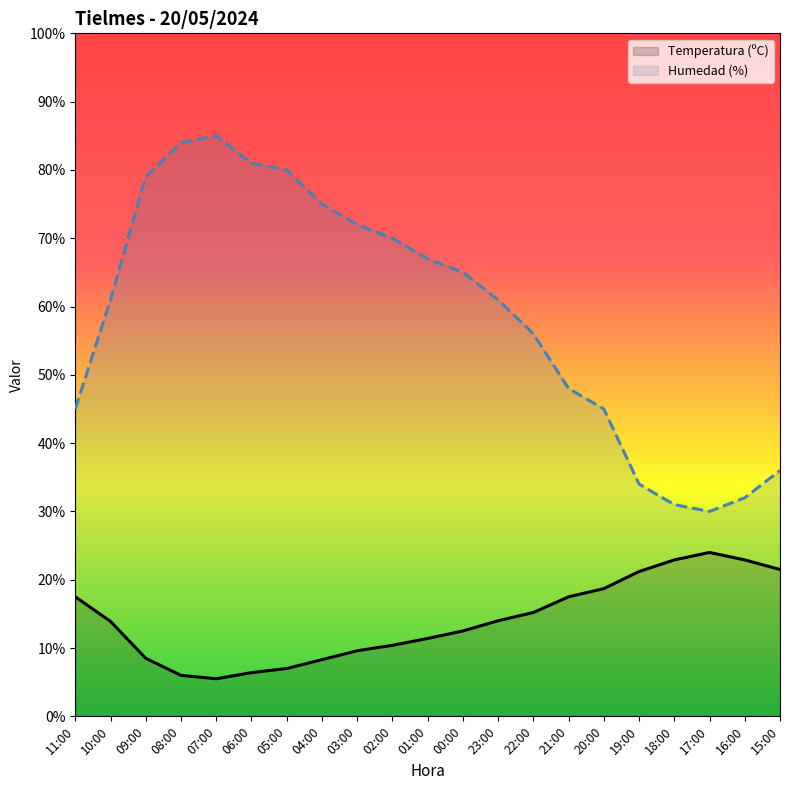

Count the number of categories in the chart.

21